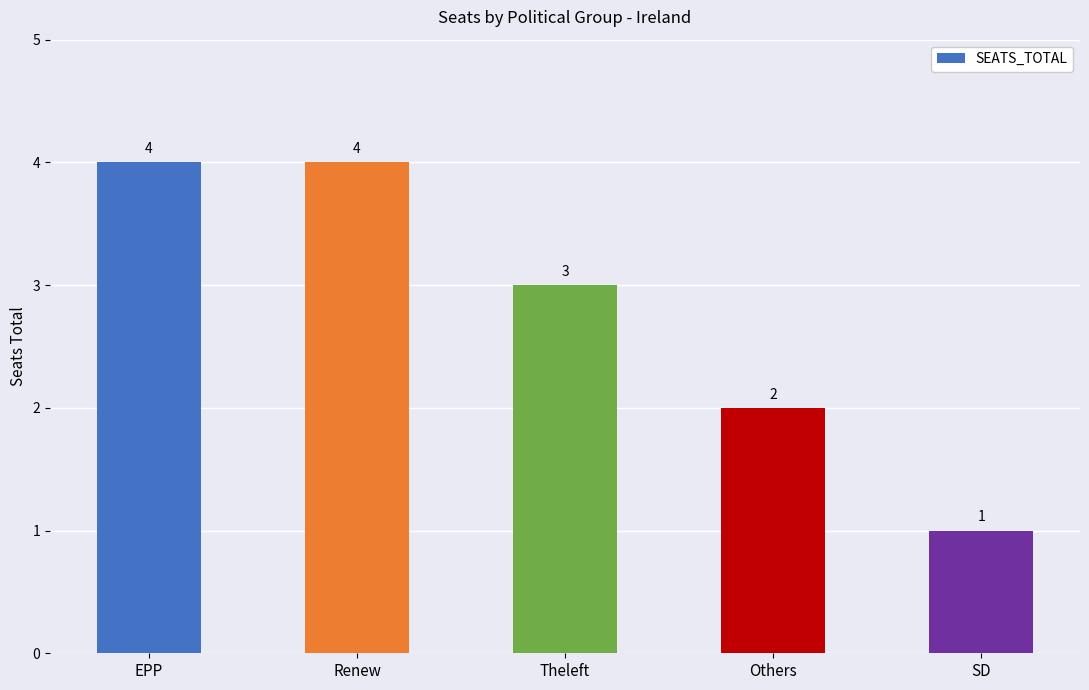

What is the change in value from EPP to Theleft?

-1